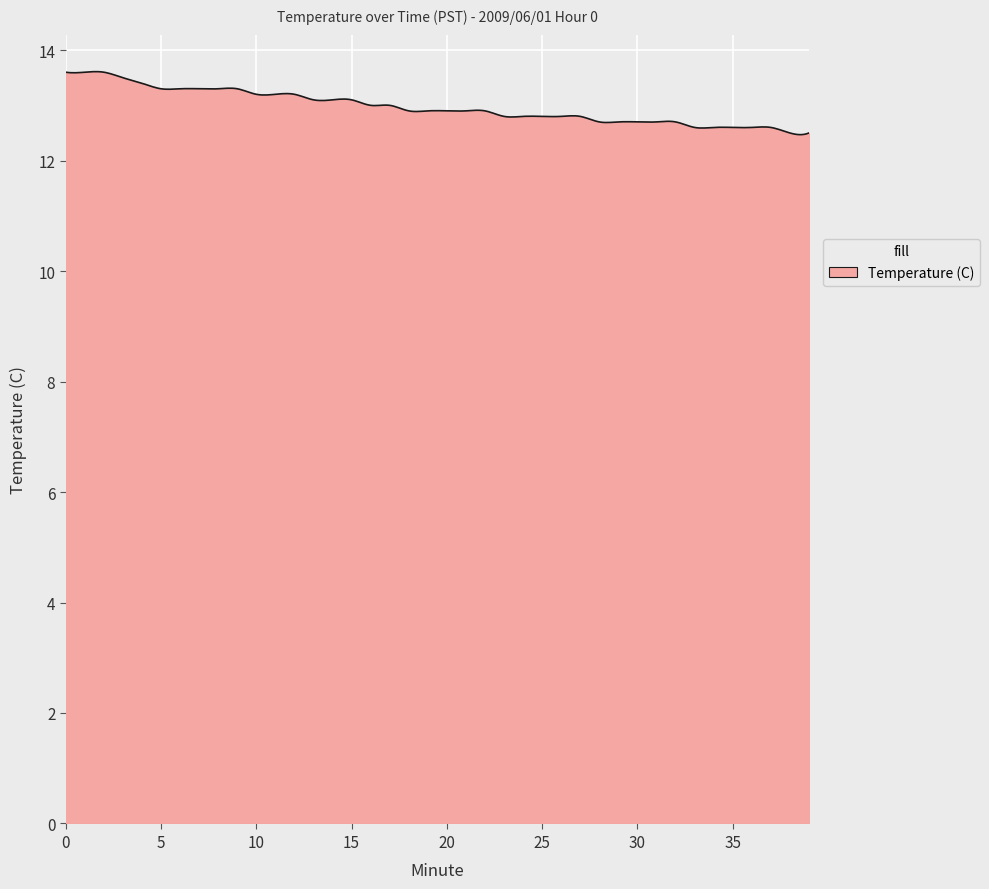

What is the smallest value displayed?

12.5